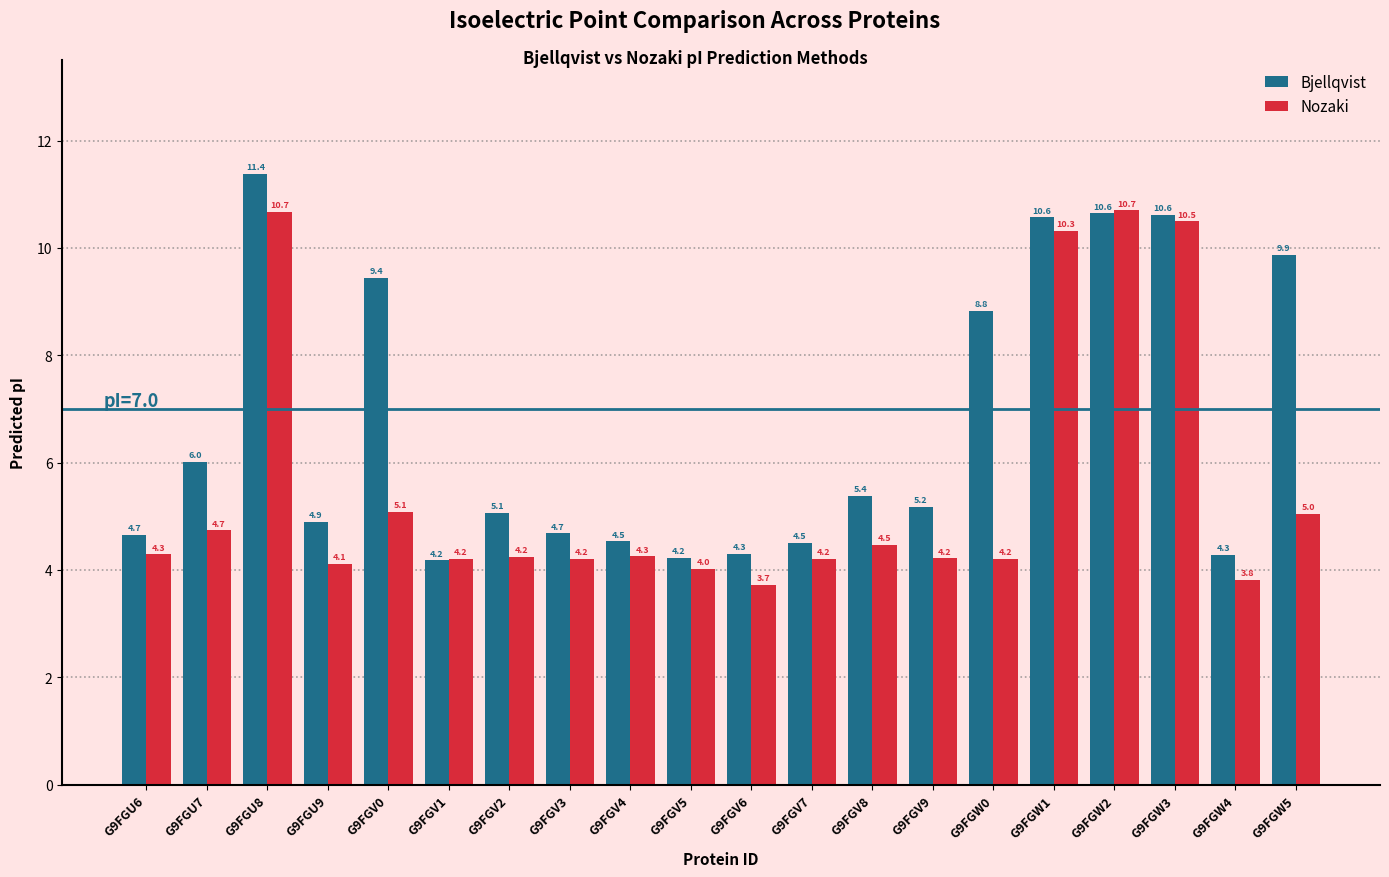

What is the label of the 11th bar from the left?

G9FGV6